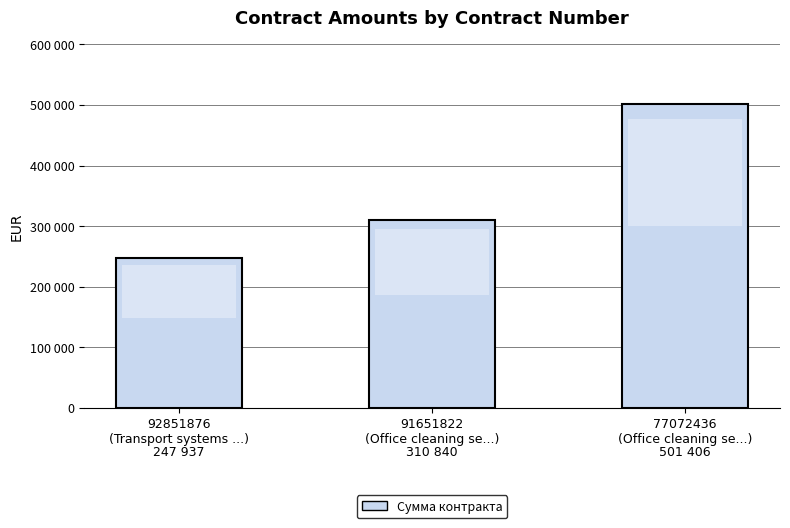

Rank the categories by value from lowest to highest.

92851876
(Transport systems ...), 91651822
(Office cleaning se...), 77072436
(Office cleaning se...)